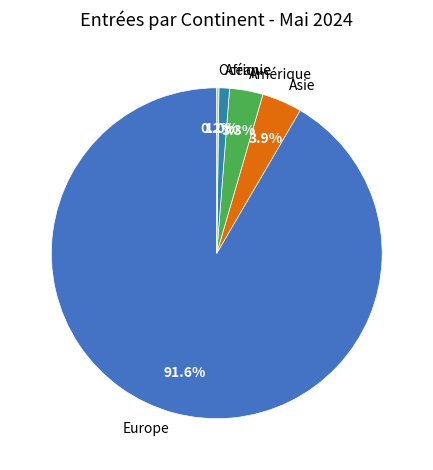

What is the total percentage of Afrique and Amérique?

4.3%